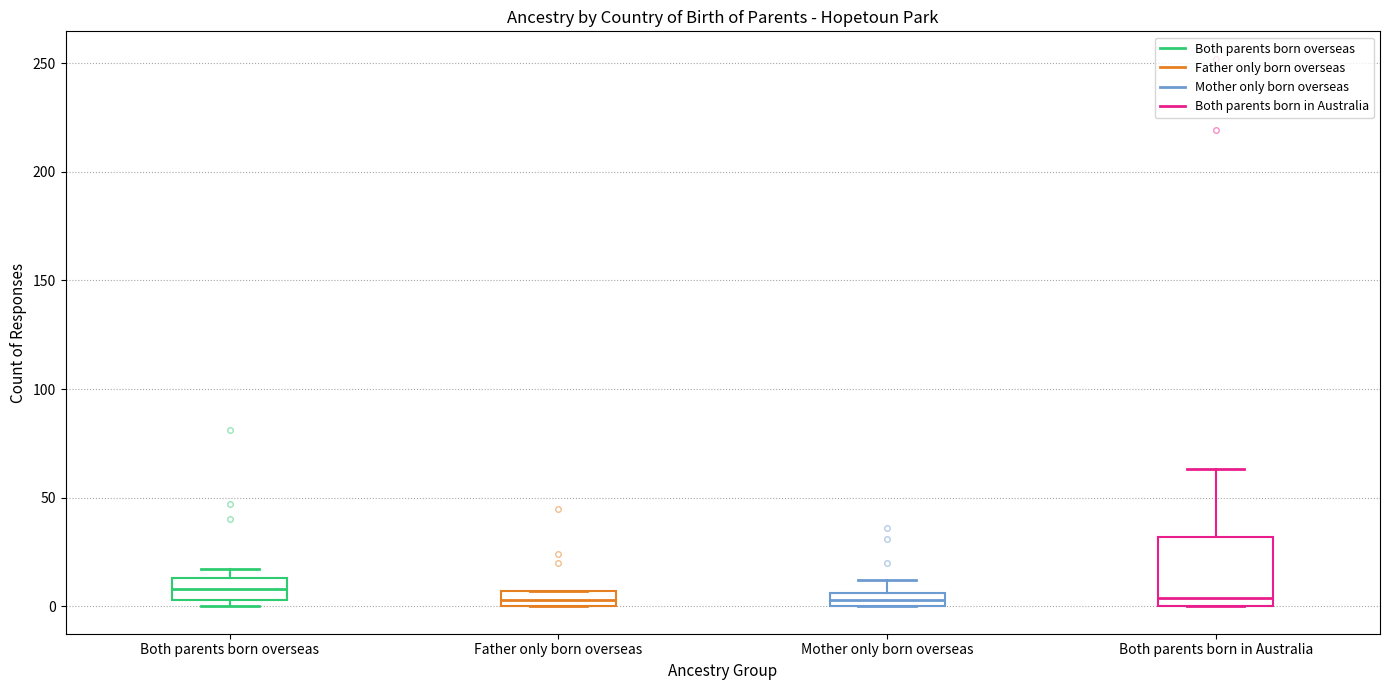

Where is the lower edge of the box for Both parents born overseas on the y-axis? The values are not printed on the chart, so give them approximately, as read against the axis.

5